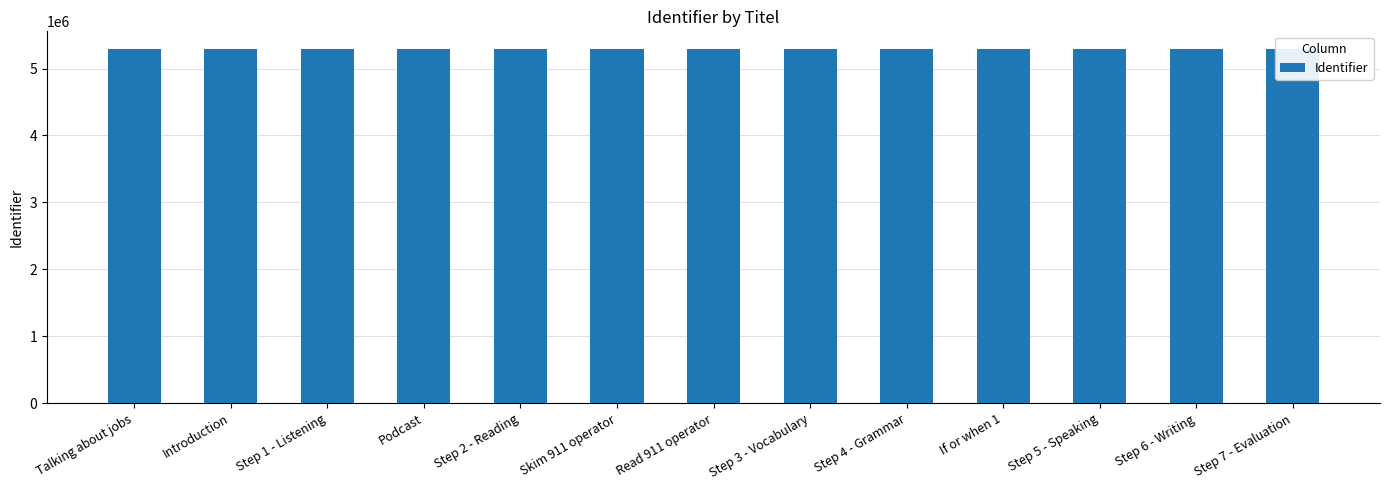

What is the average value?

5290045